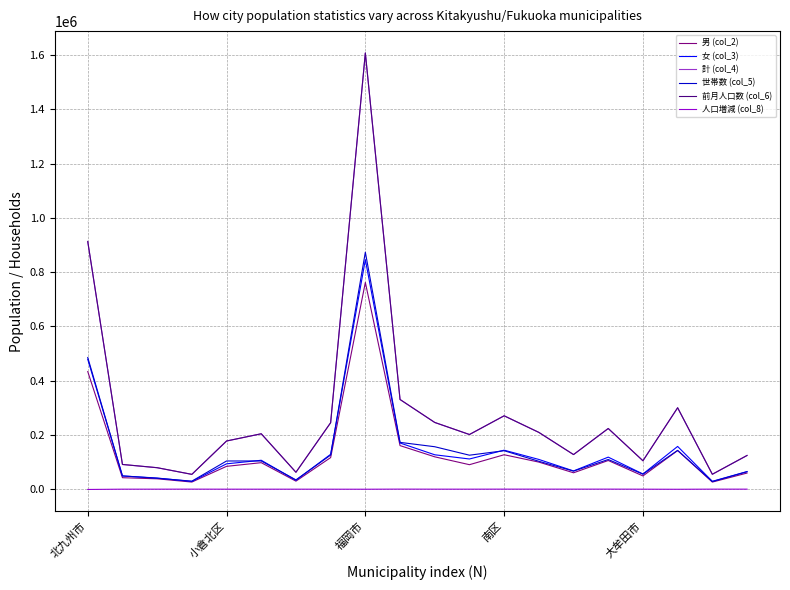

Which series has the largest range (max minus min)?

前月人口数 (col_6)